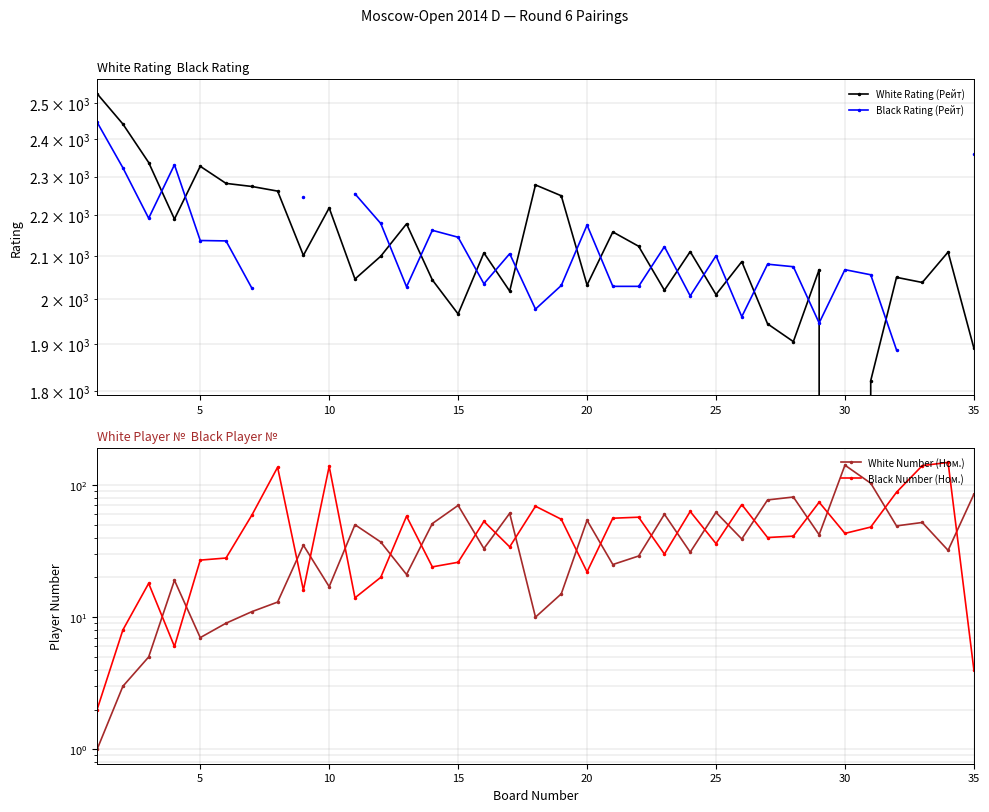

At how many categories does at least one series exceed 1029?

35